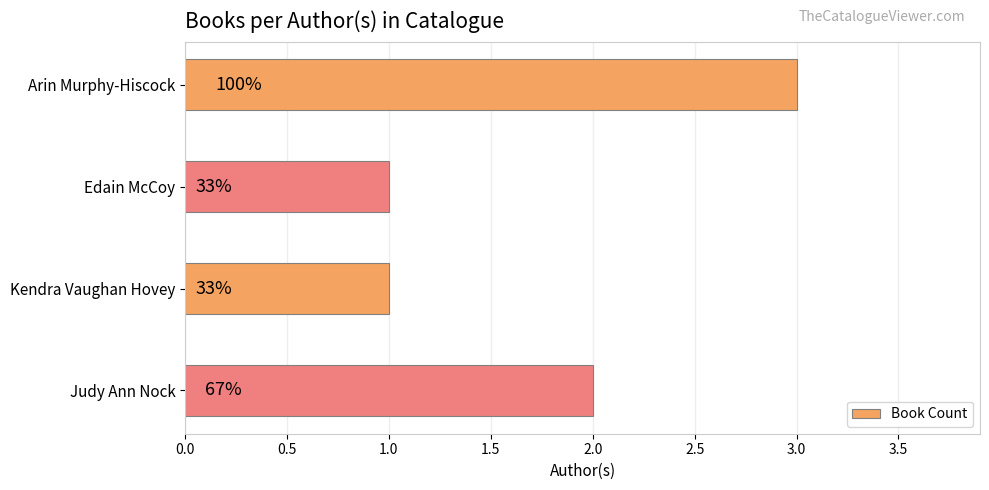

How many bars are there in total?

4